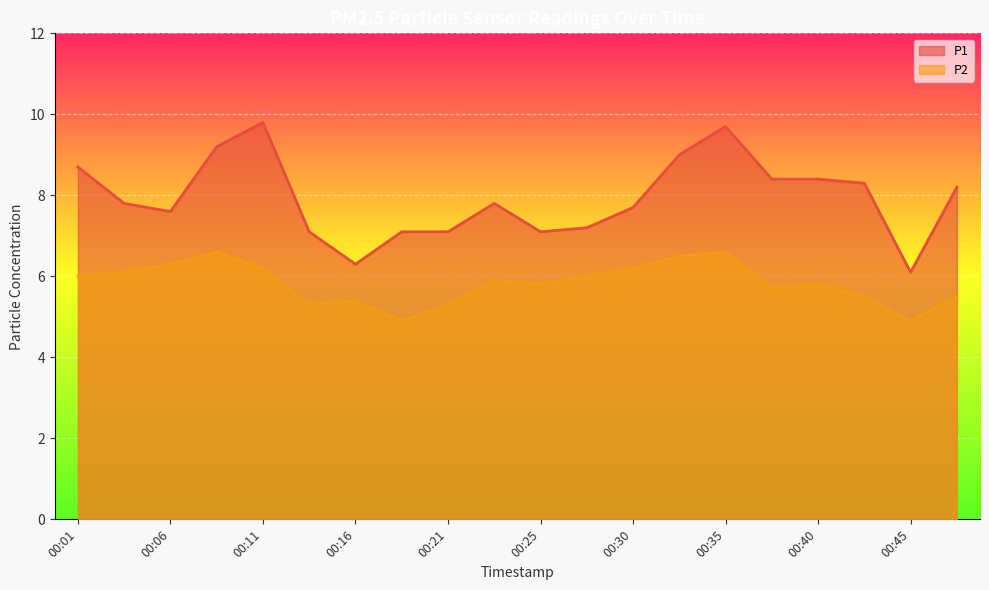

The P2 series shows 6.2 at 00:11. True or false?

True